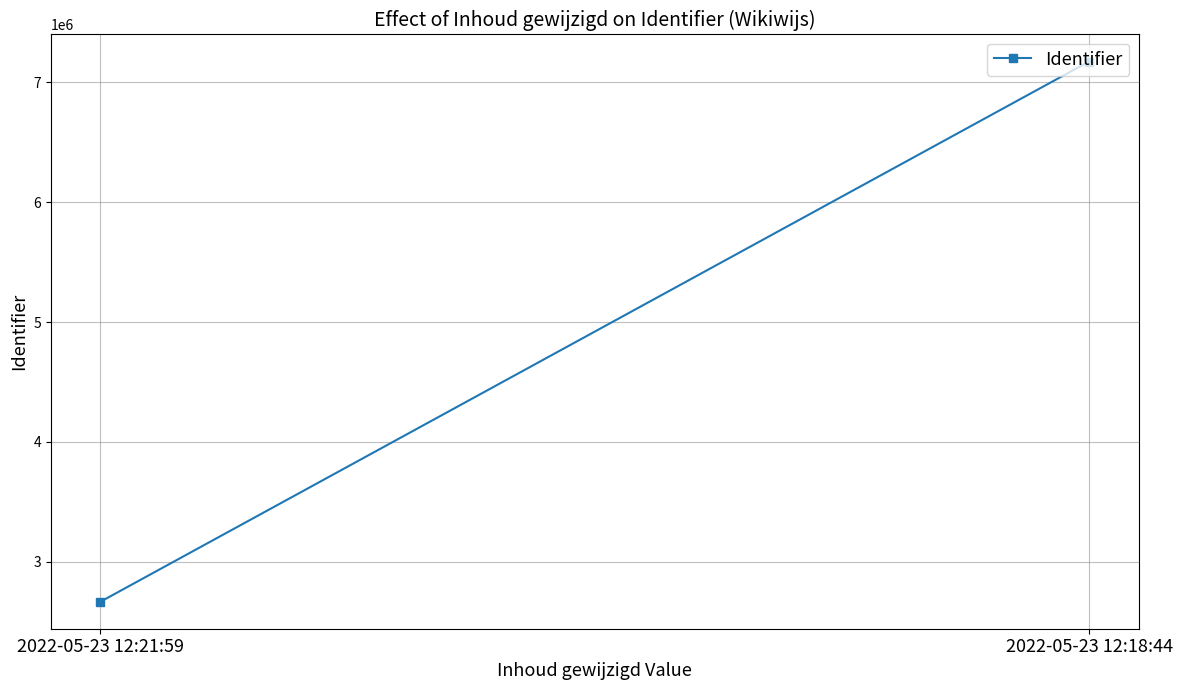

What position from the right is 2022-05-23 12:18:44?

1